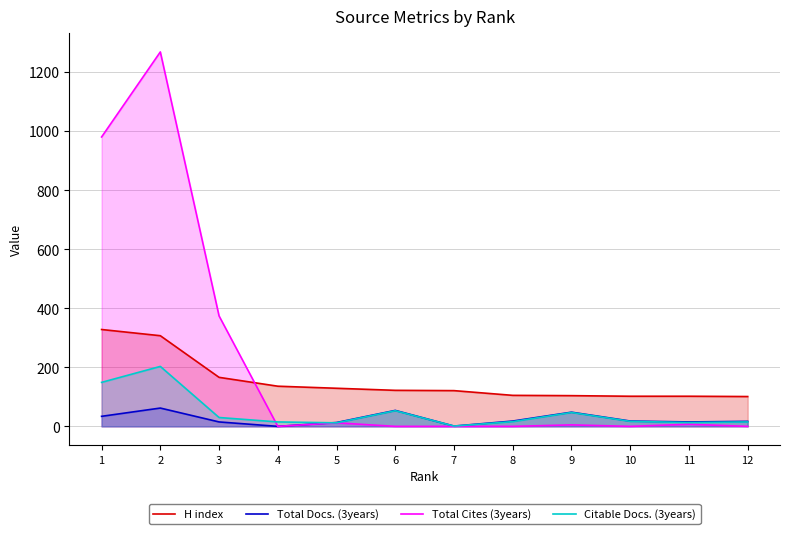

Where is Total Docs. (3years) nearest to the value 31?

1